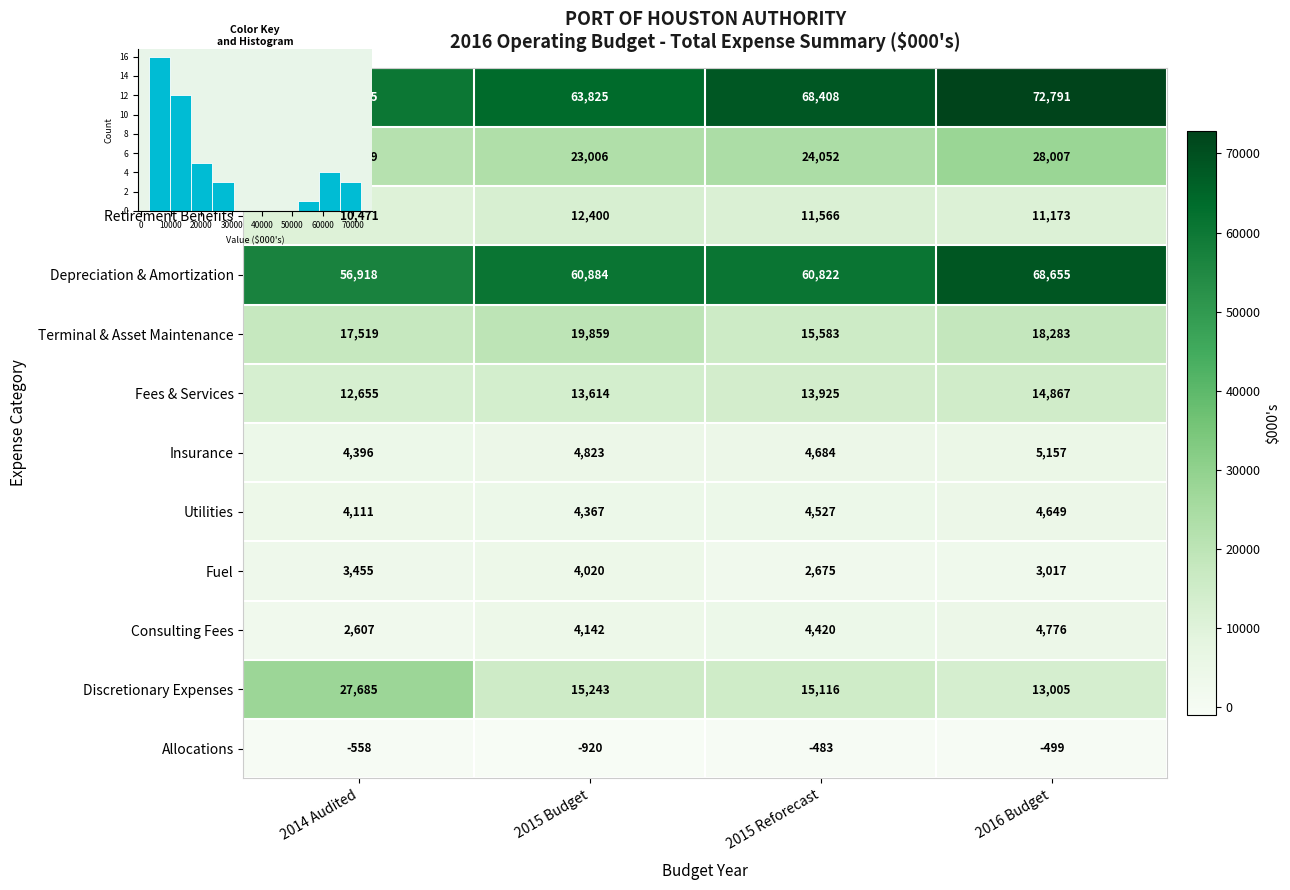

List the labels in order of Depreciation & Amortization value, largest first.

2016 Budget, 2015 Budget, 2015 Reforecast, 2014 Audited